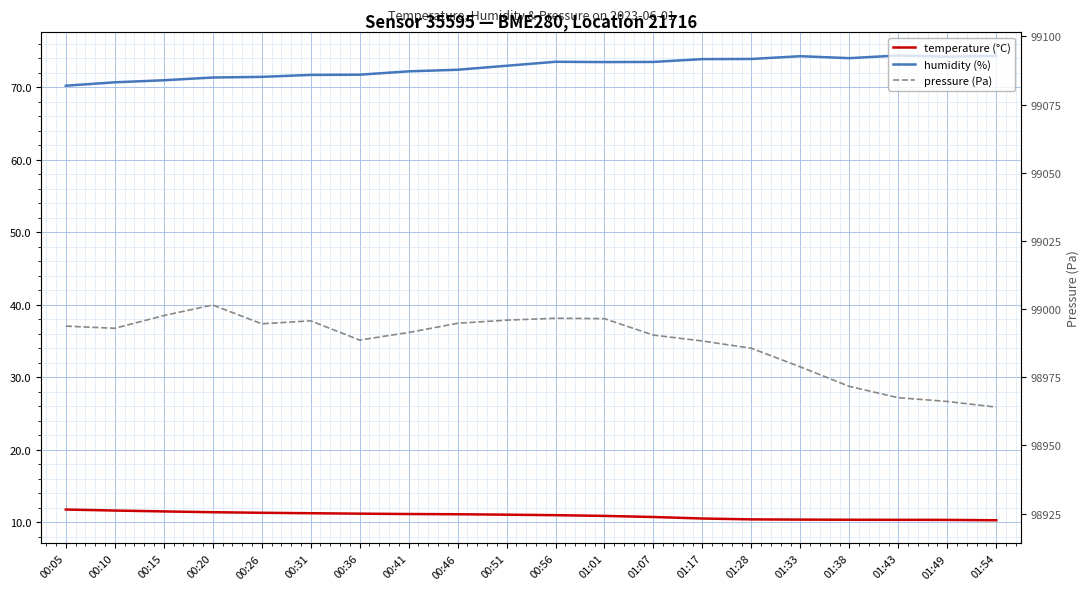

Between 00:20 and 01:33, which series saw the biggest shift?

pressure (Pa)